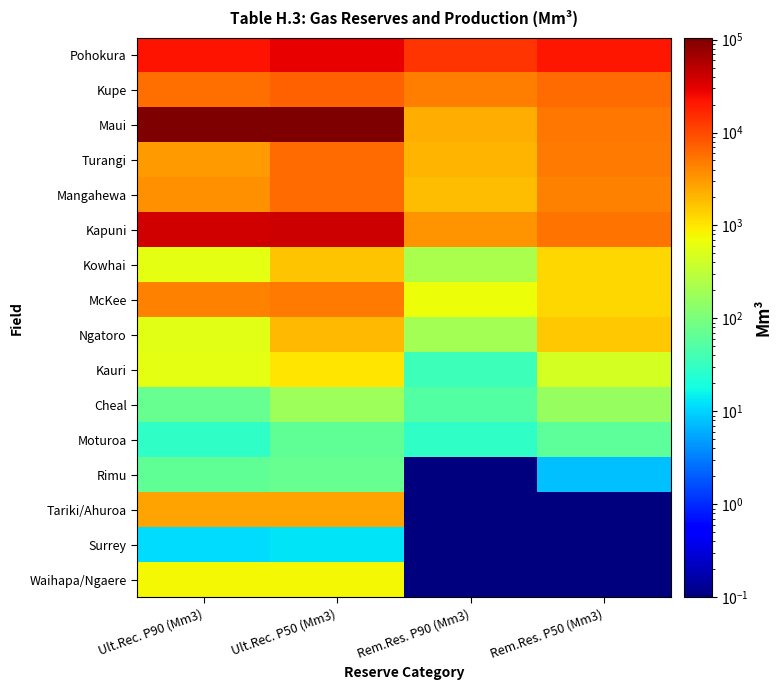

Which series has the largest total across all categories?

Maui